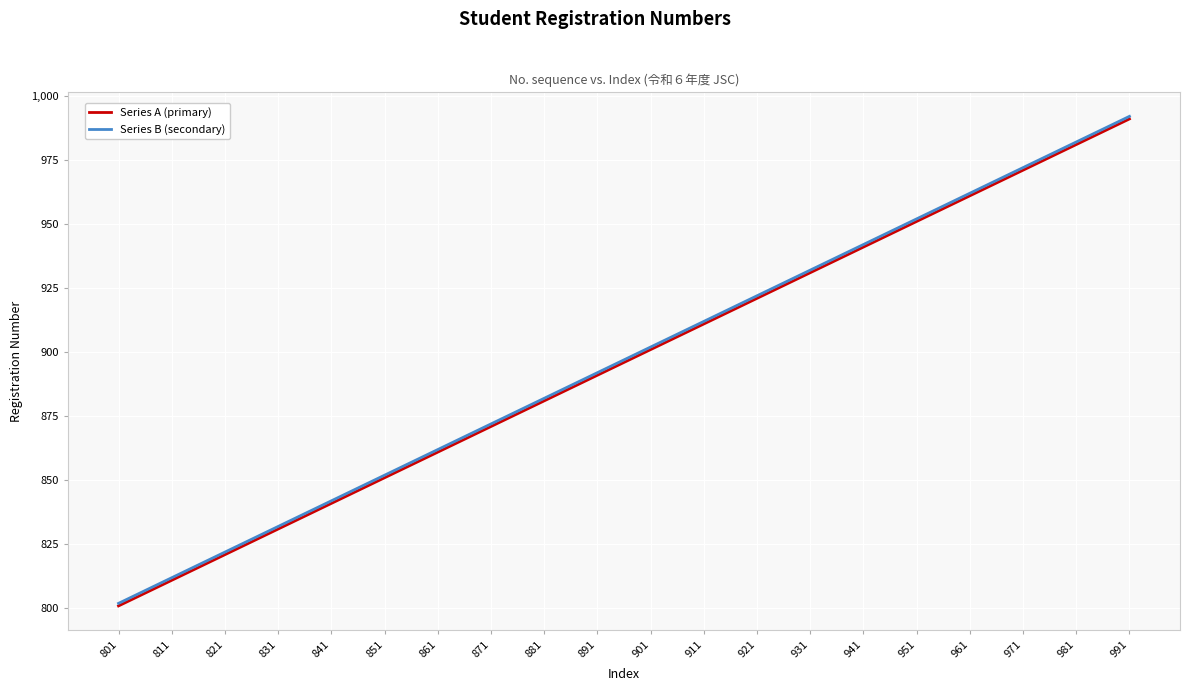

At which category does the chart reach its minimum across all series?

801